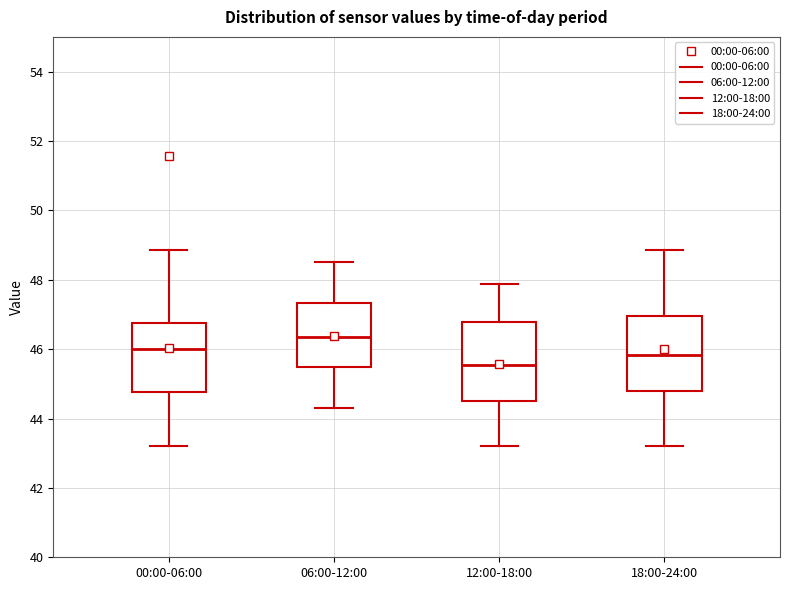

Which box has the lowest median line?

12:00-18:00